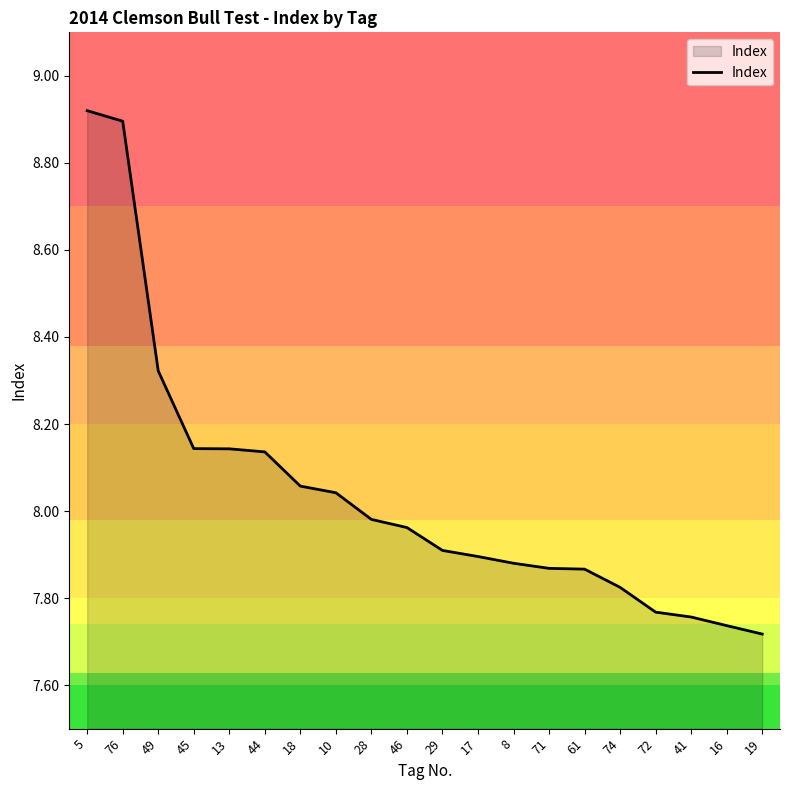

Between 16 and 71, which is larger?

71